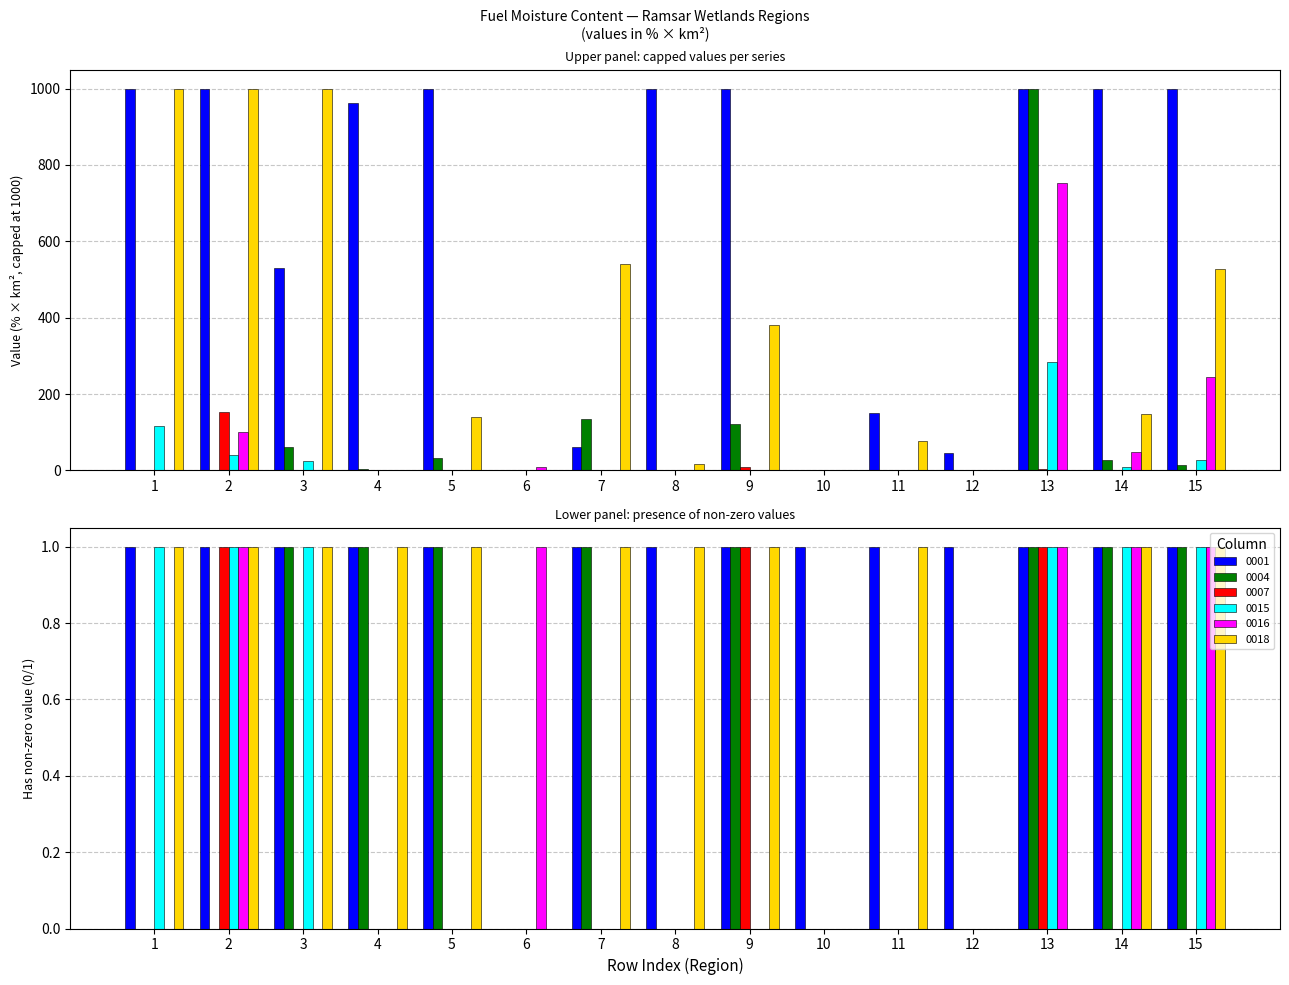

The 0007 series shows -89.1 at 15. True or false?

False